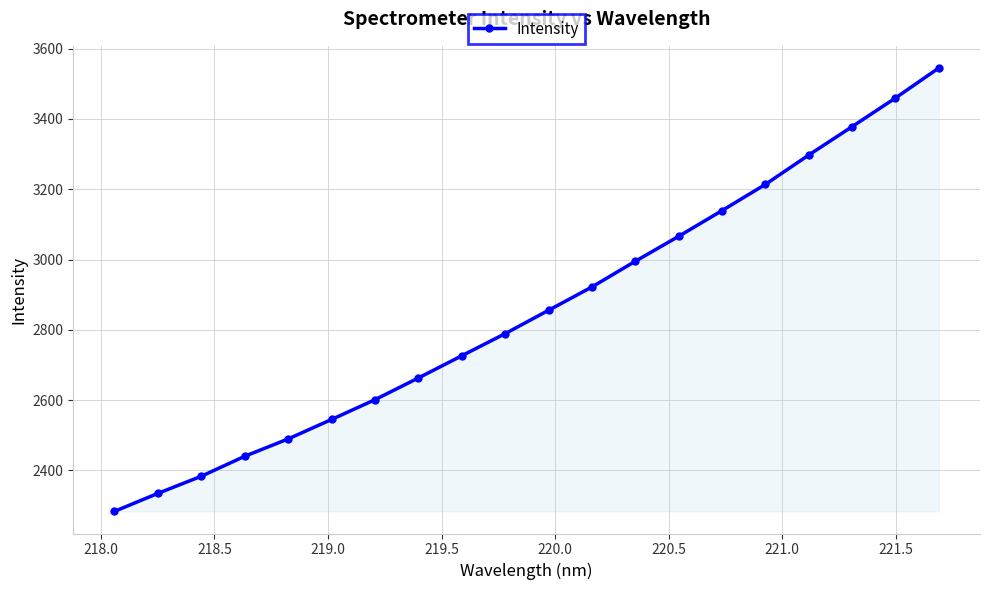

What is the difference between the maximum and minimum values?

1260.9